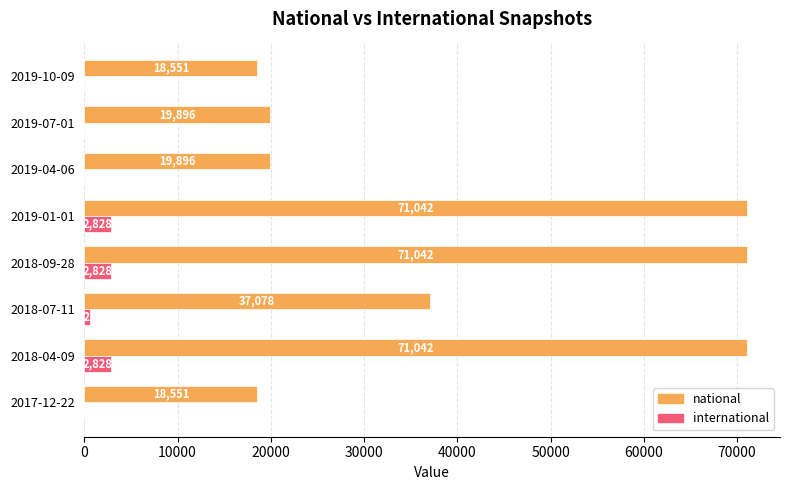

Where is national nearest to the value 44796?

2018-07-11